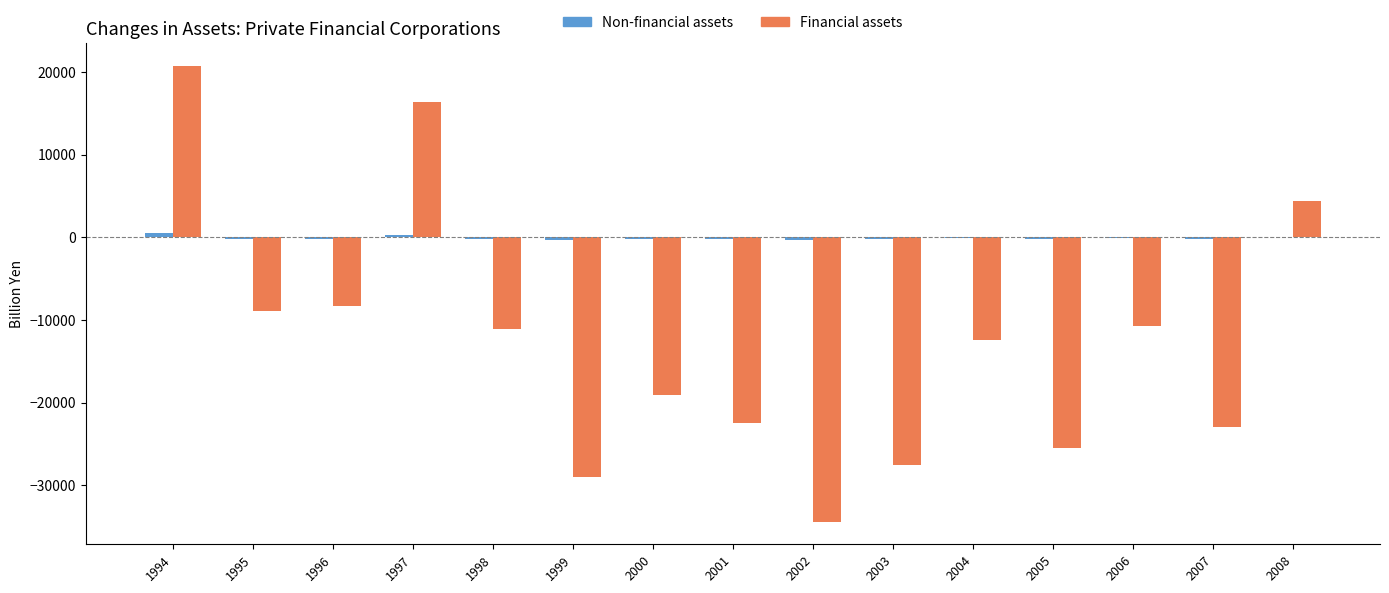

What is the greatest value displayed?

20733.7